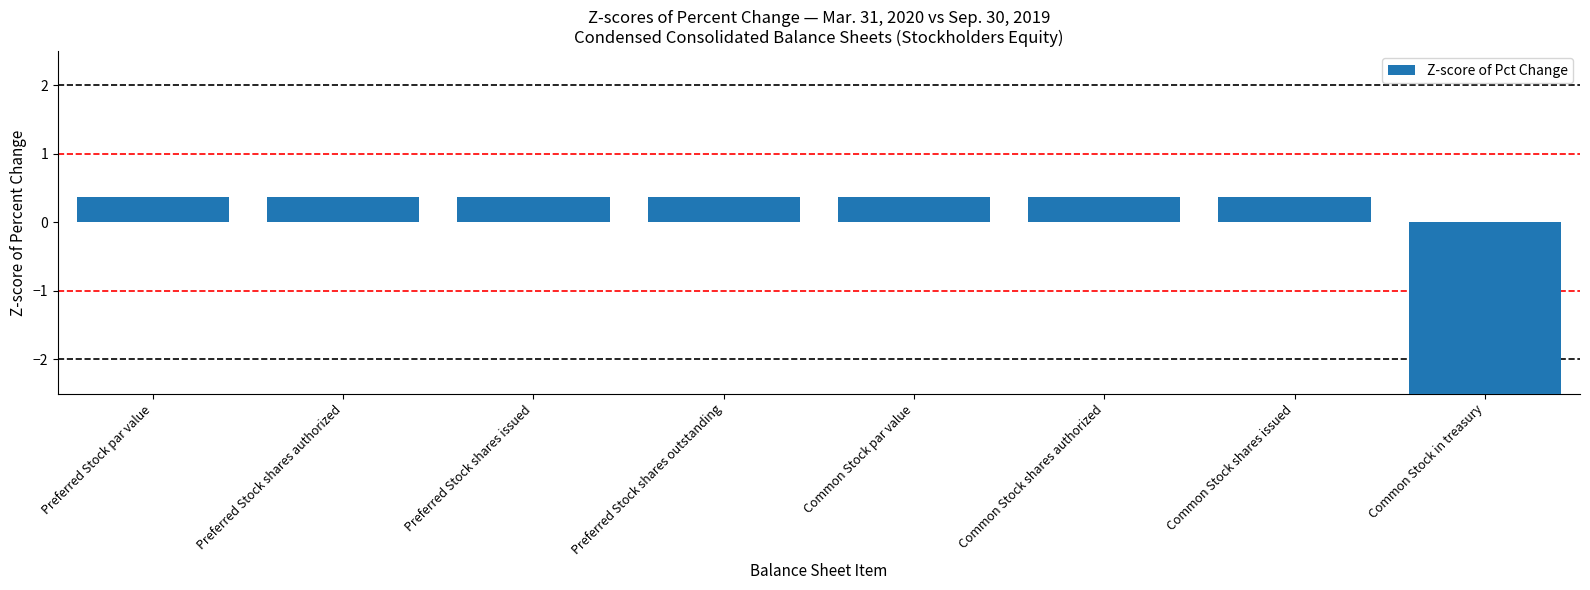

Is it true that the value at Preferred Stock shares issued is 0.4?

True